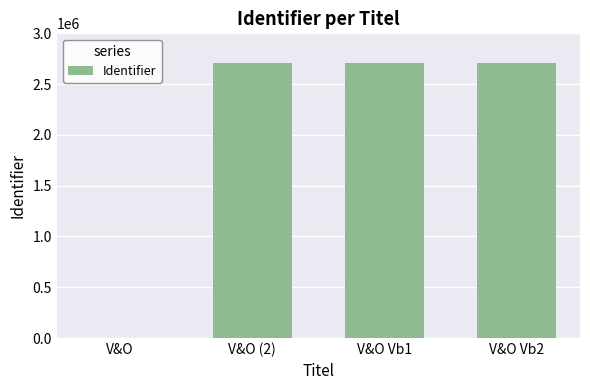

Is it true that the value at V&O Vb2 is 3800491?

False